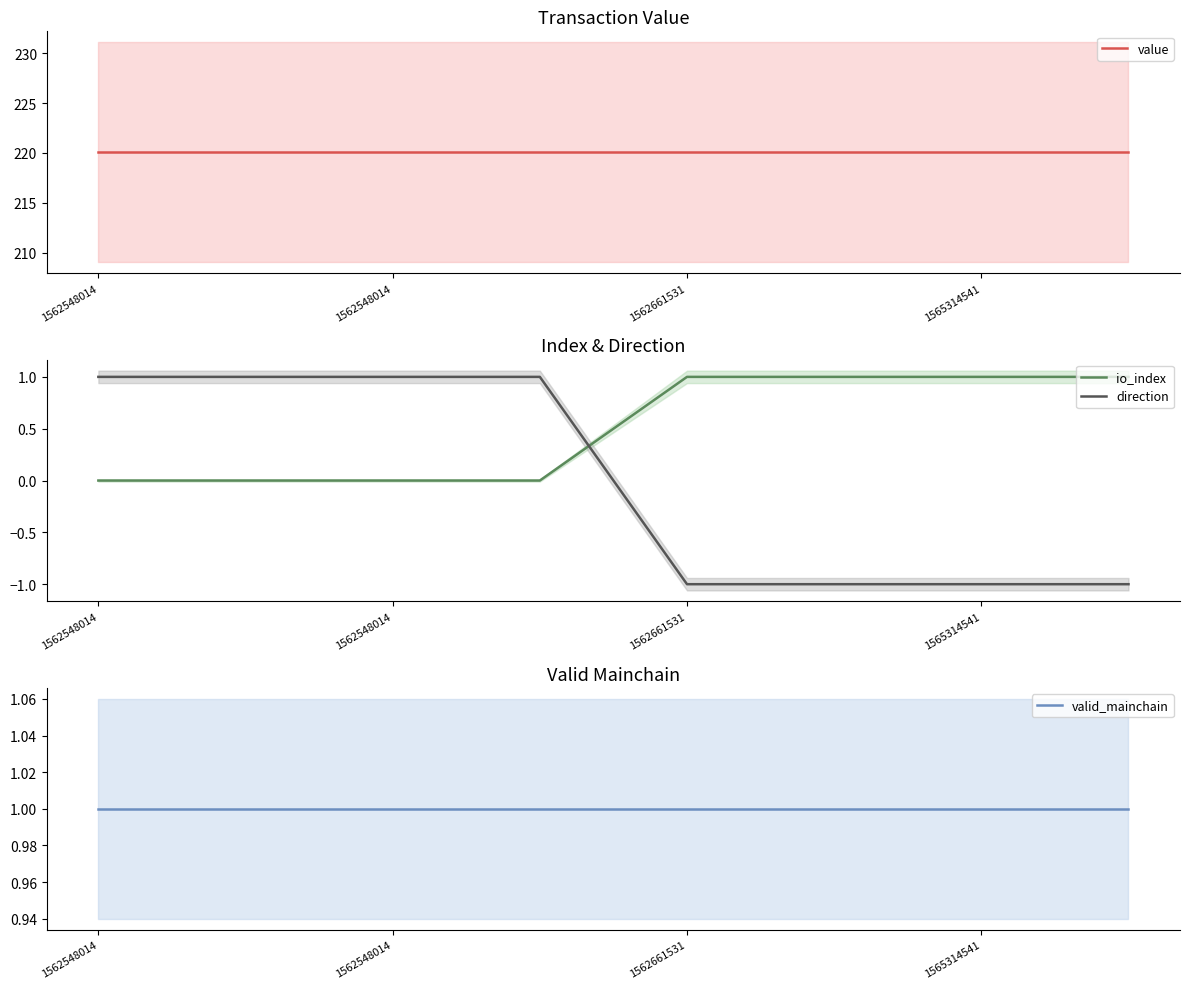

True or false: direction has more than 0 interior local peaks.

False